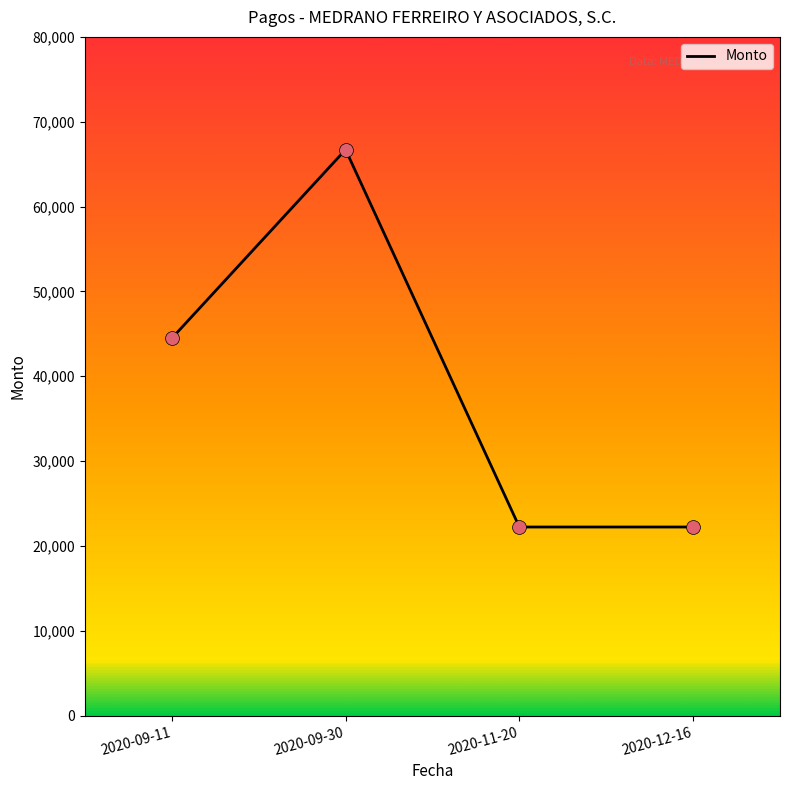

What is the change in value from 2020-09-30 to 2020-11-20?

-44474.4